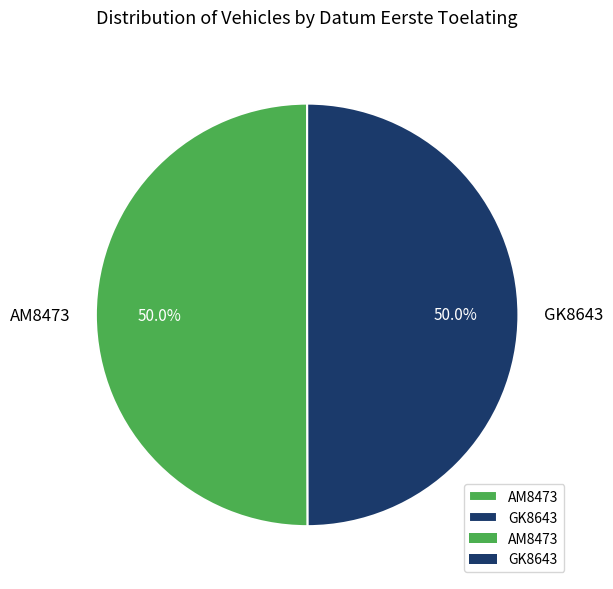

Is it true that GK8643 is 50% of the pie?

True